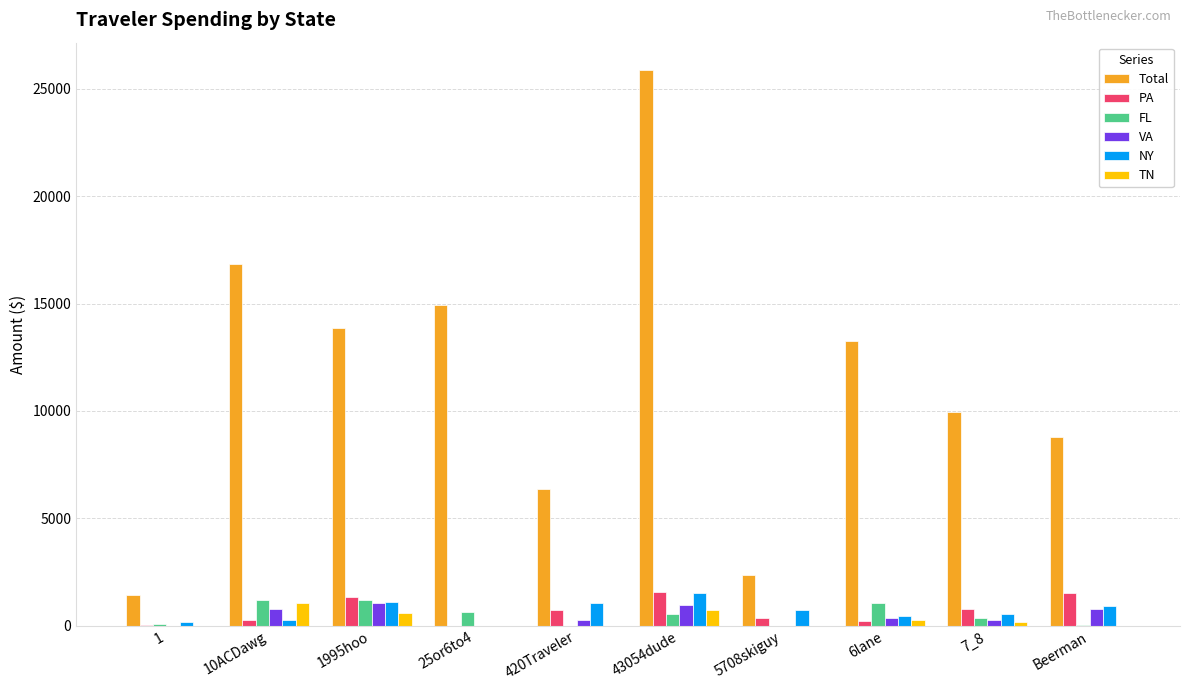

What are all the series names shown in the legend?

Total, PA, FL, VA, NY, TN